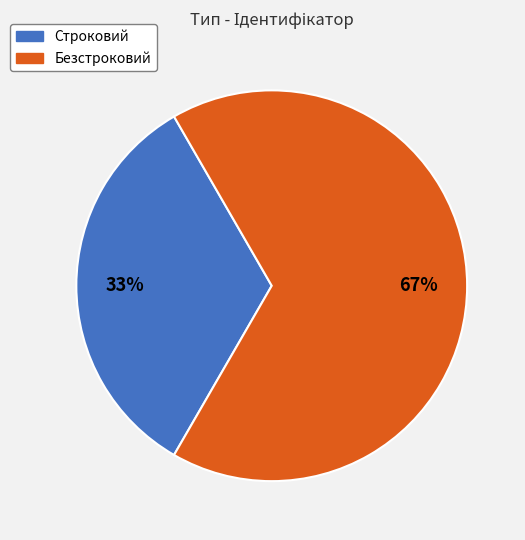

Rank the categories by value from highest to lowest.

Безстроковий, Строковий